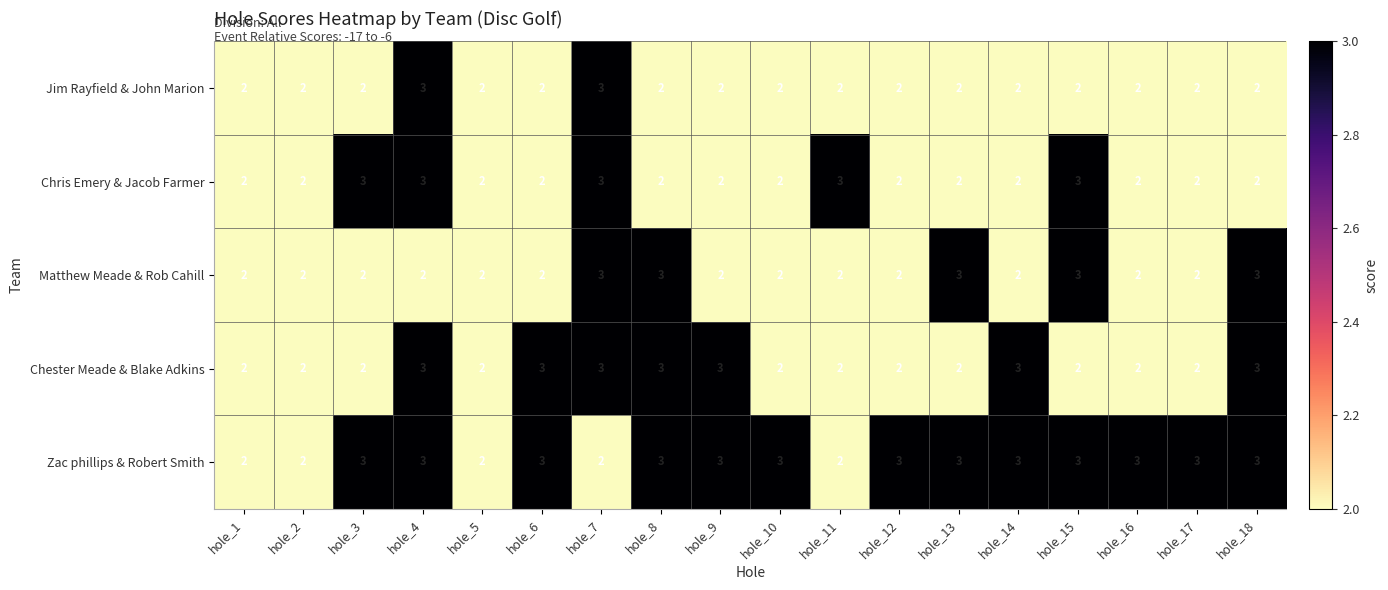

Which series changed the most between hole_2 and hole_17?

Zac phillips & Robert Smith